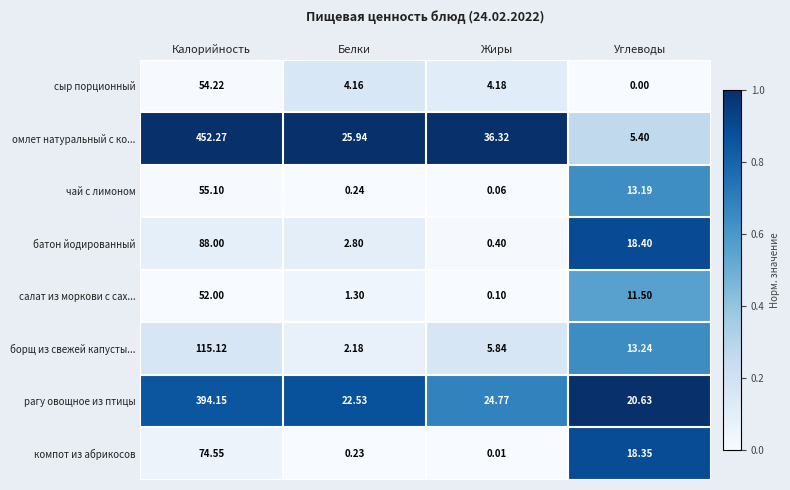

Which category has the lowest value in the омлет натуральный с ко... series?

Углеводы